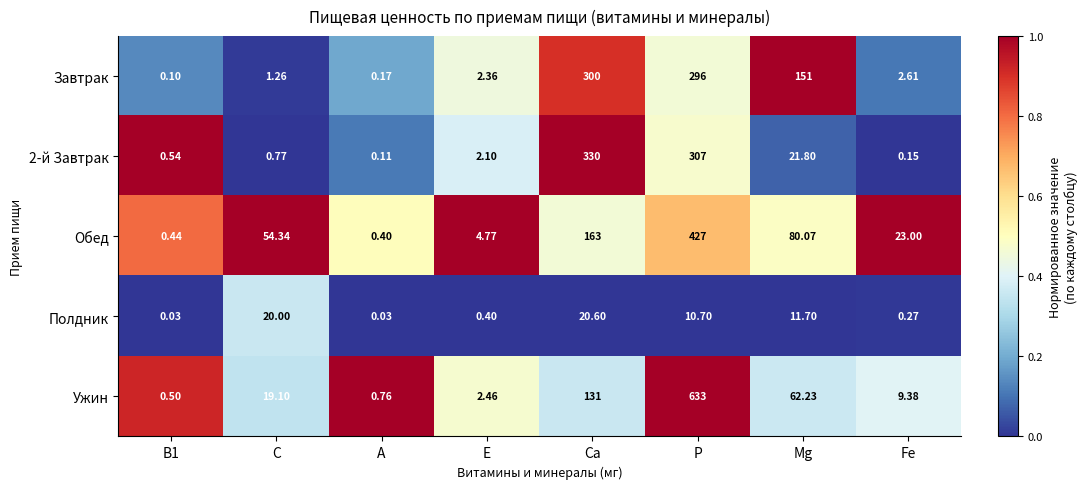

Which series has the widest spread of values?

Ужин